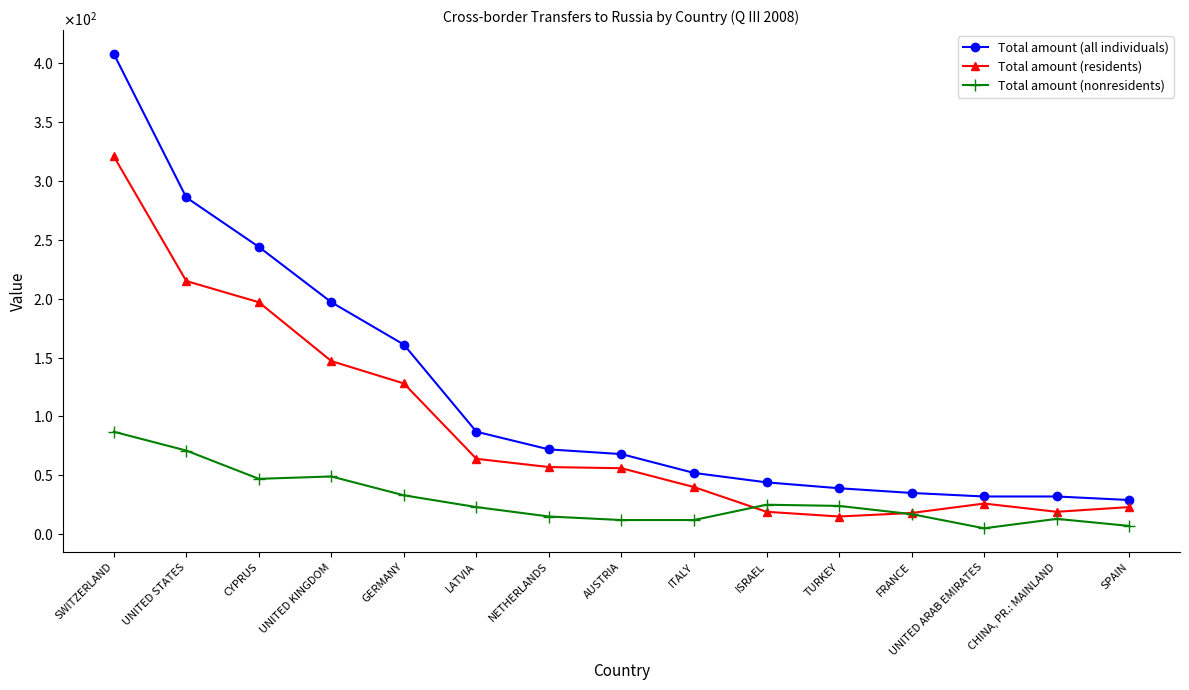

What is the label of the 11th point from the left?

TURKEY